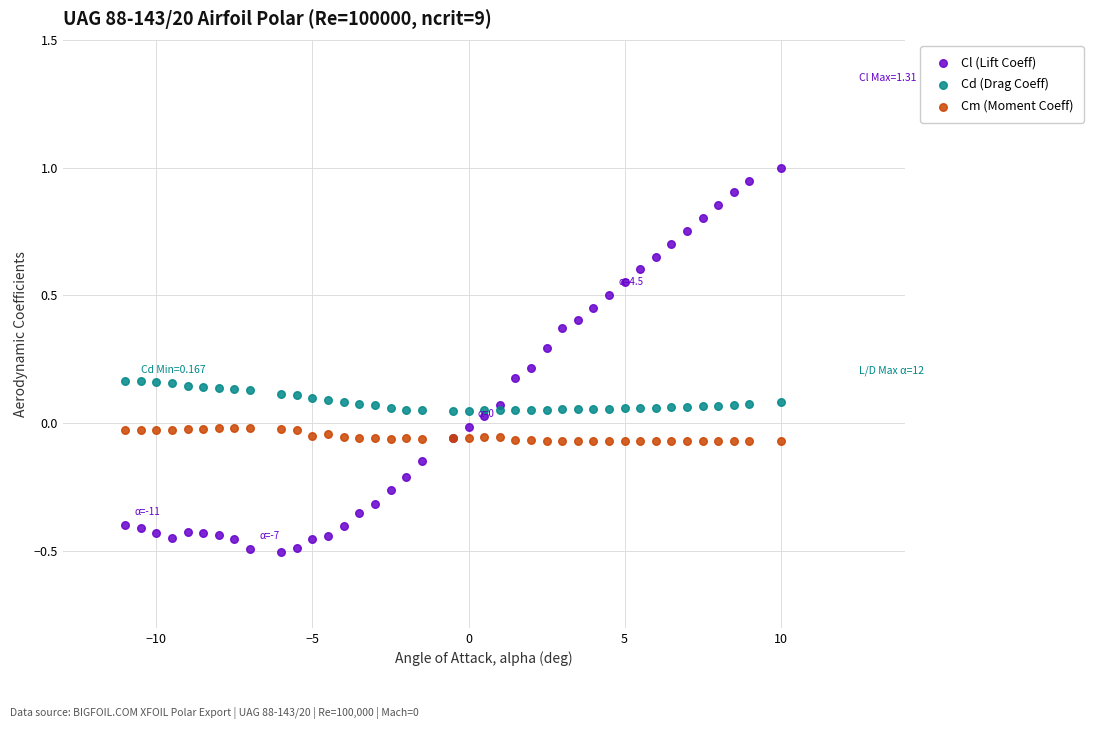

What is the X range (max minus min) for the scatter plot?

21.0